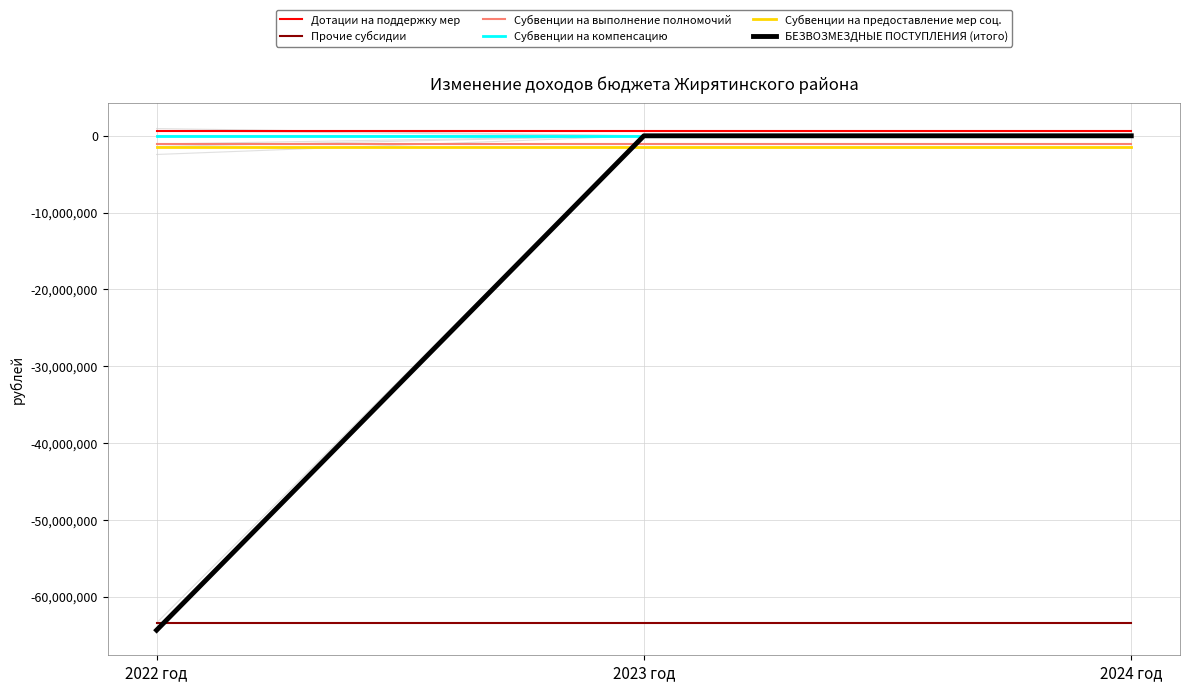

Which series has the largest total across all categories?

Дотации на поддержку мер